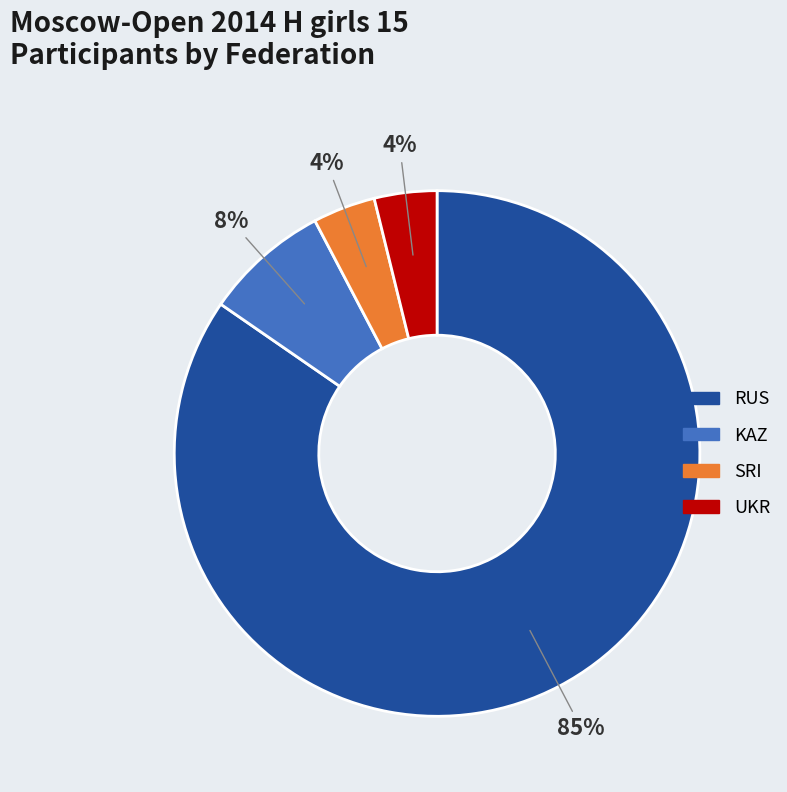

Does RUS represent more than half of the total?

Yes